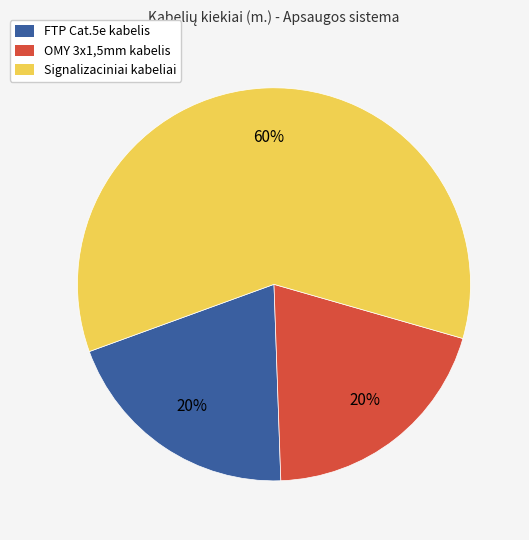

Is the sum of OMY 3x1,5mm kabelis and FTP Cat.5e kabelis greater than half?

No